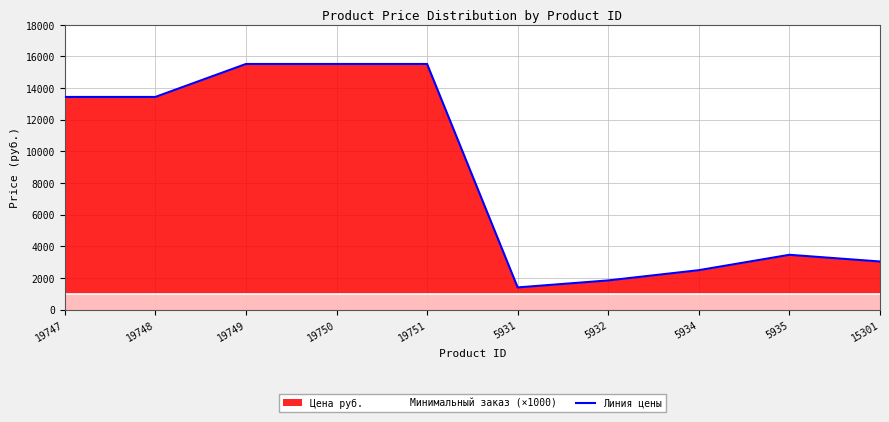

Which has a higher value, 5931 or 5935?

5931